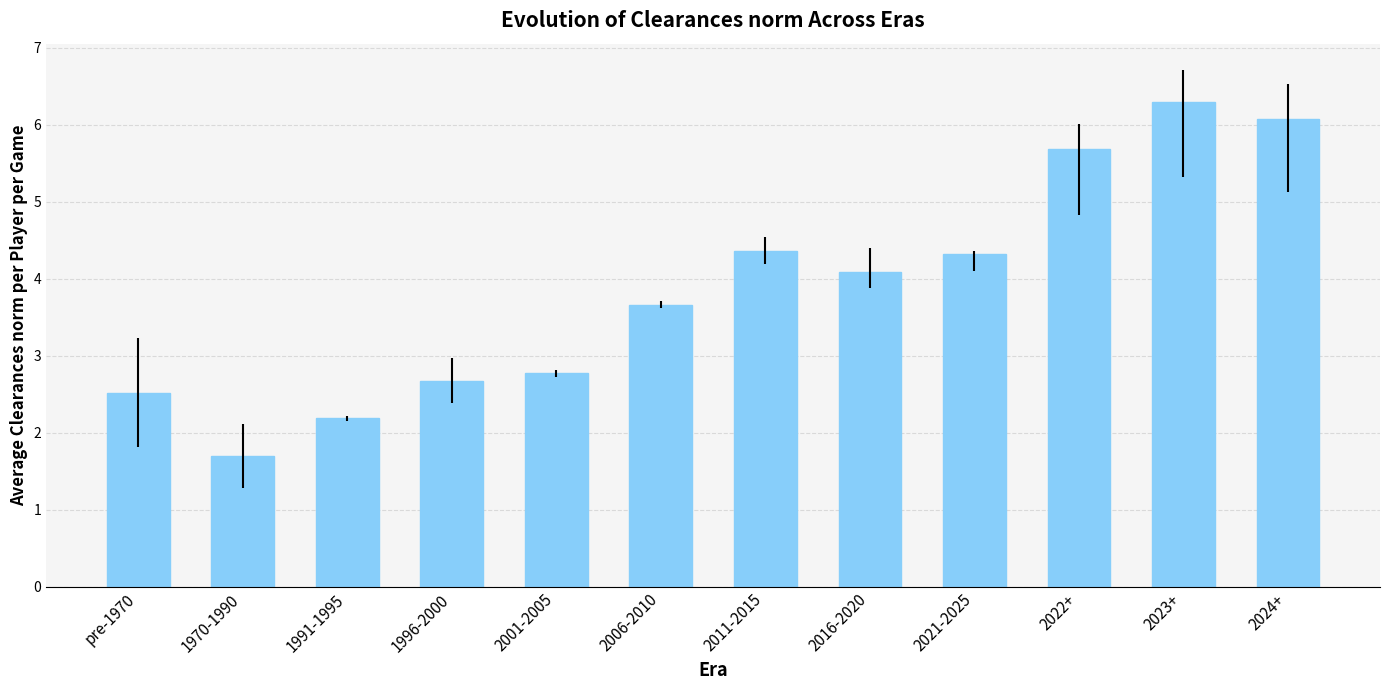

How many distinct data groups are displayed?

1